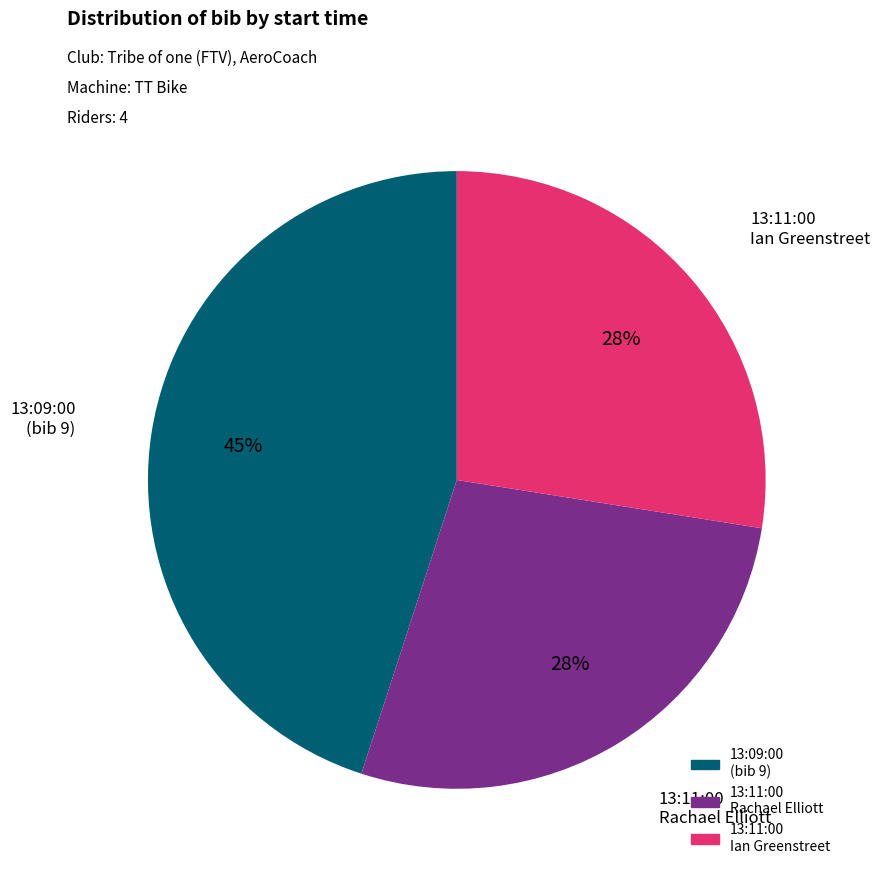

To the nearest percent, what is the average slice percentage?

33%